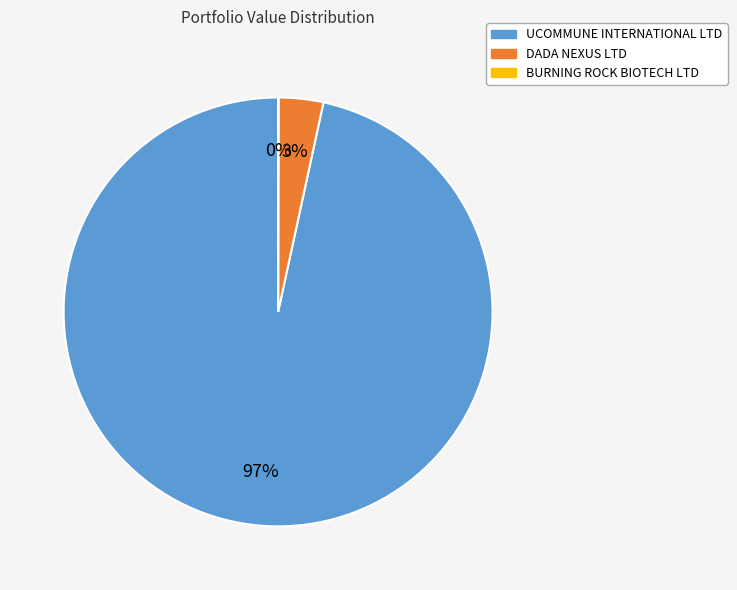

To the nearest percent, what is the difference between the largest and smallest slice percentages?

97%